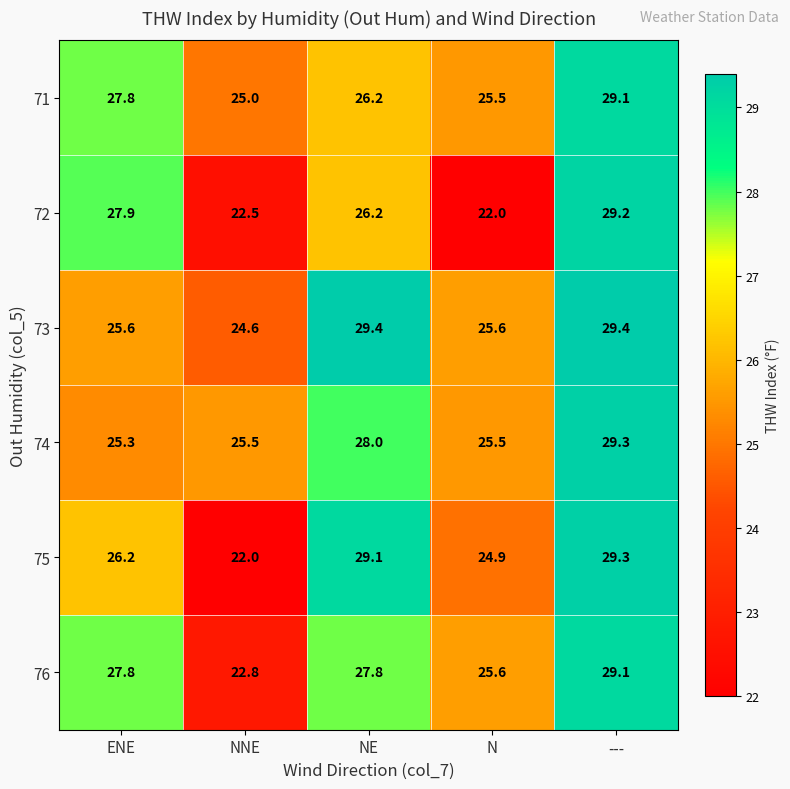

Which series has the widest spread of values?

75